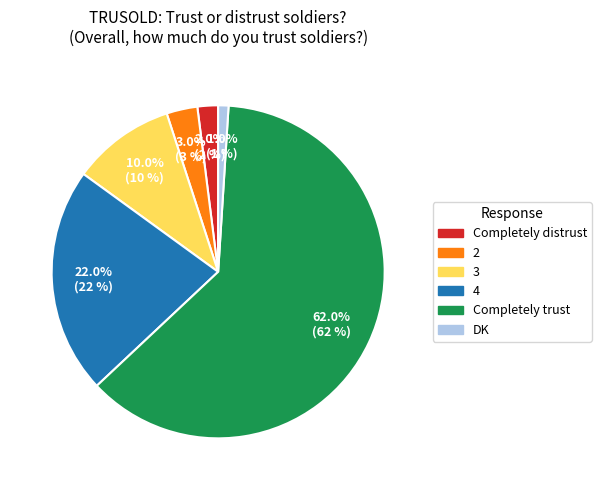

Count the number of slices in the pie.

6